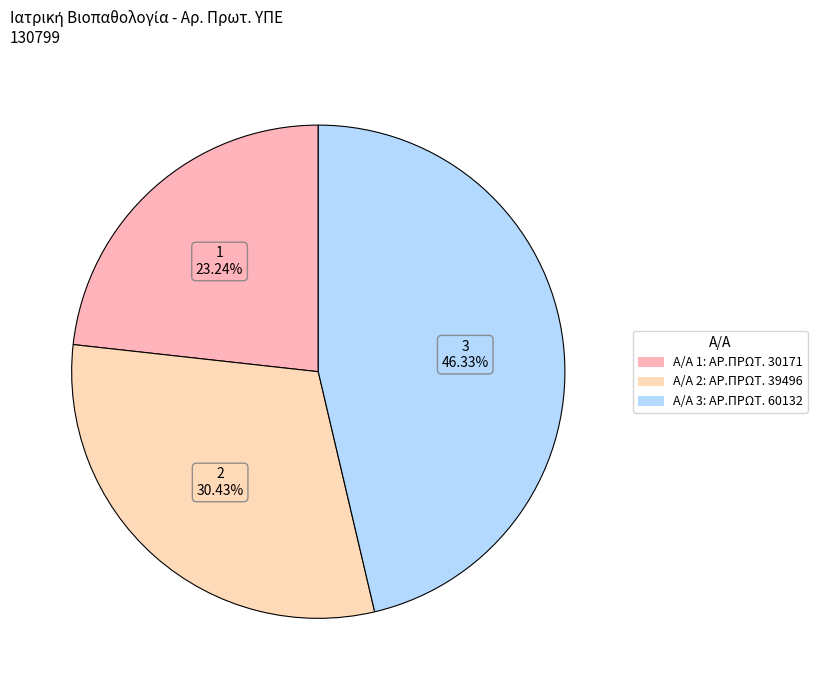

How many segments does this pie chart have?

3